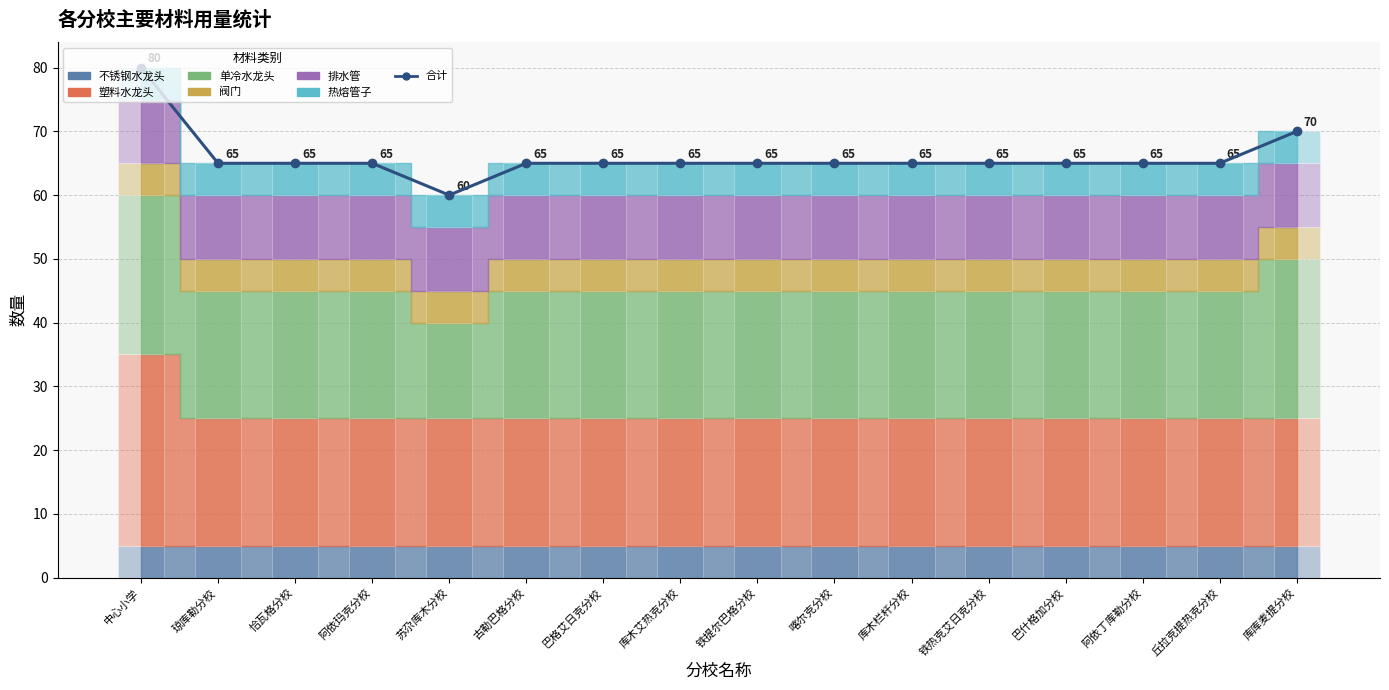

What value does the data have at 阿依玛克分校, to the nearest 5?

65